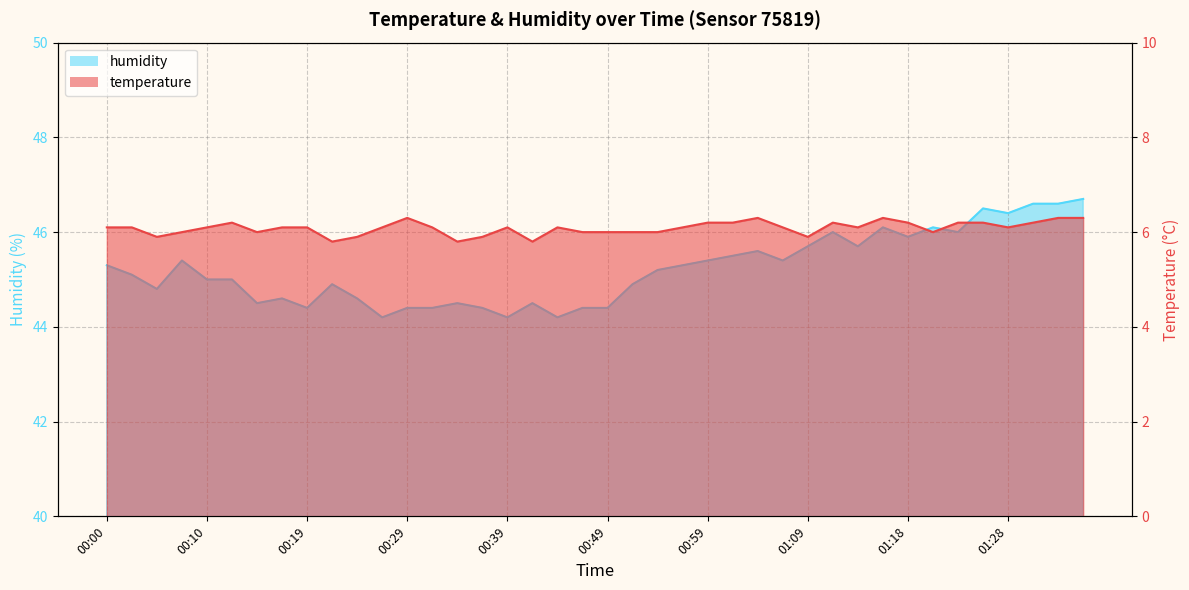

What is the label of the 29th point from the left?

01:09